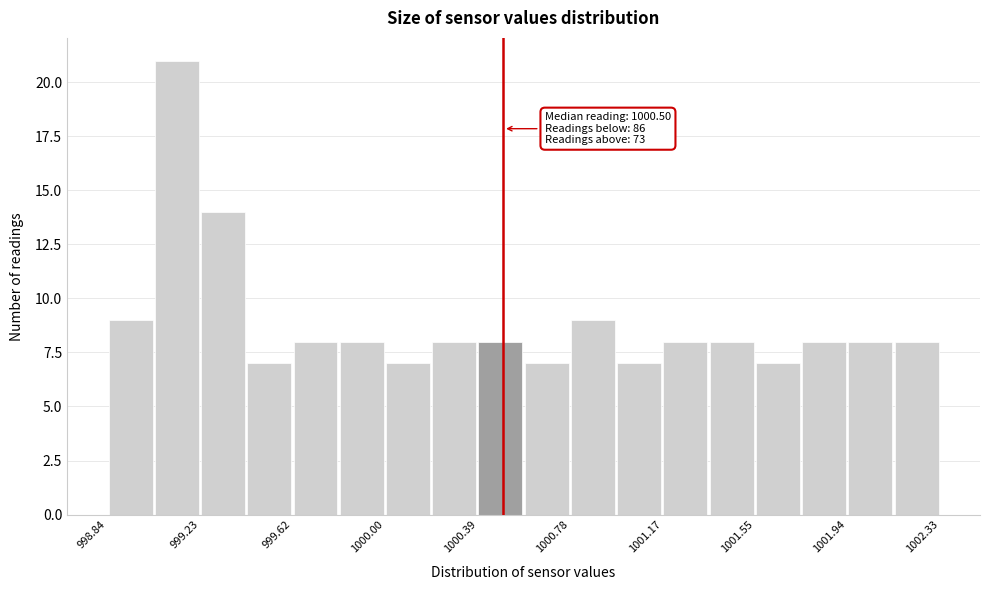

Around what value on the x-axis is the tallest bar? Give the approximate position of its centre, as read against the axis.

999.15